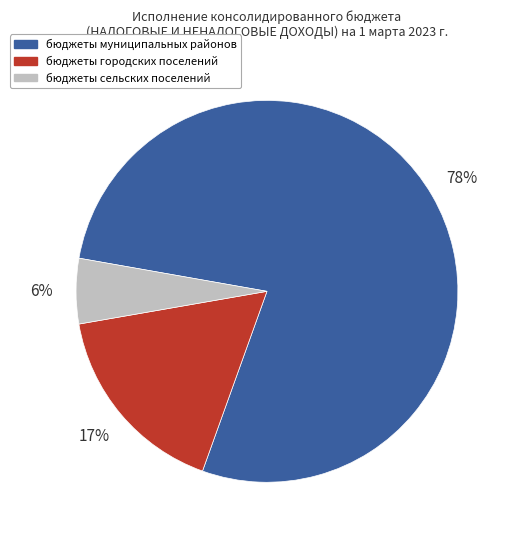

Does бюджеты сельских поселений account for over 50% of the chart?

No